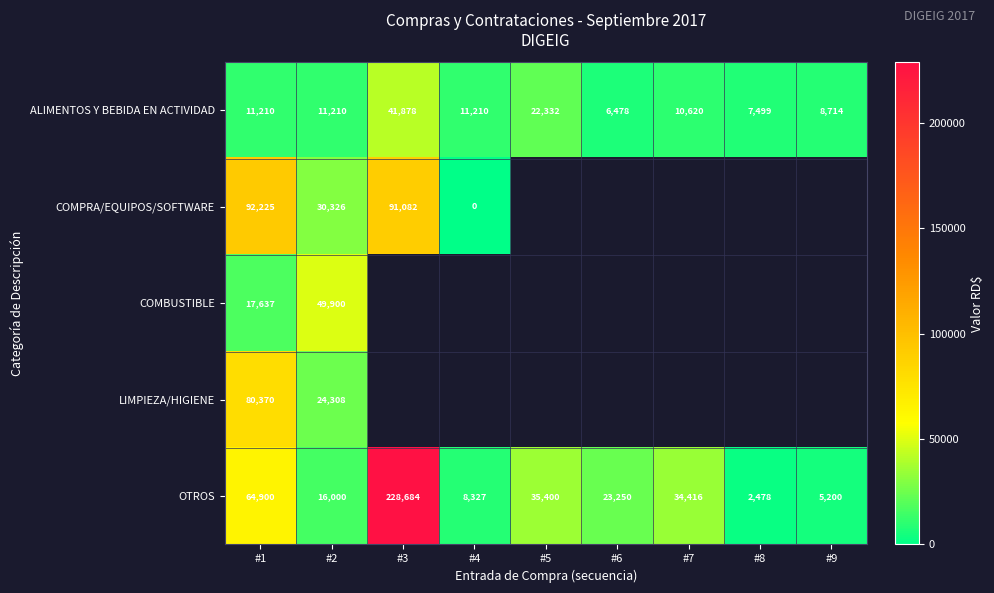

At which category does the chart reach its minimum across all series?

#4